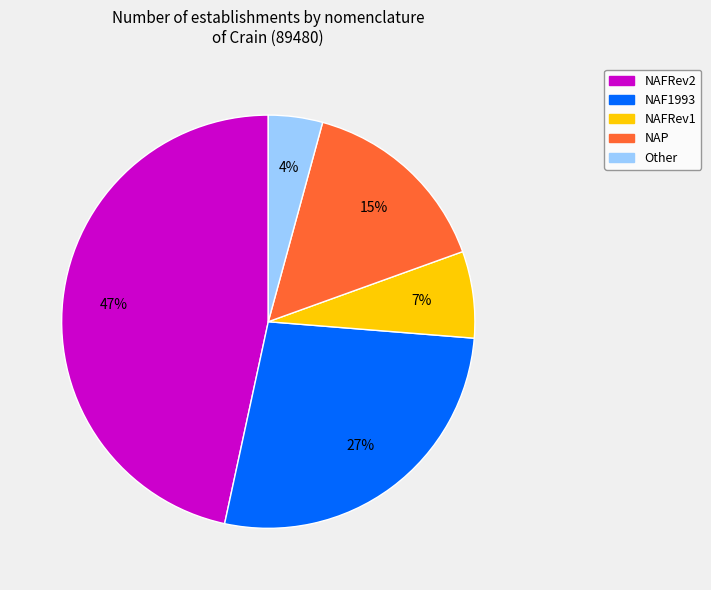

To the nearest percent, what percentage of the pie is NAP?

15%